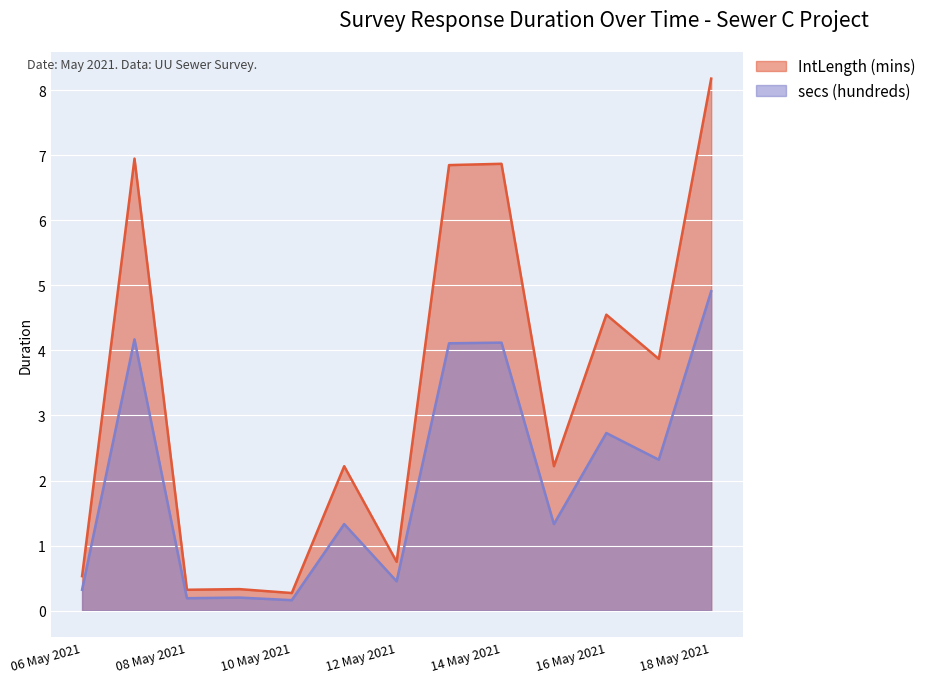

List the series in order of their overall mean, lowest first.

secs (hundreds), IntLength (mins)